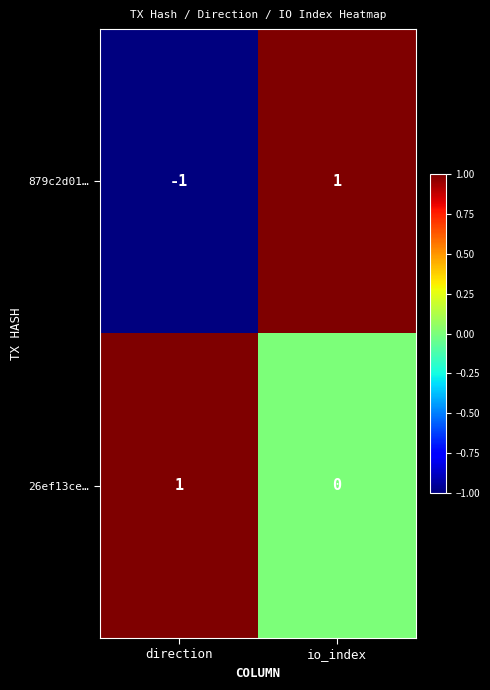

Reading left to right, transcribe all the data shown in this chart.

879c2d01…: -1	1
26ef13ce…: 1	0